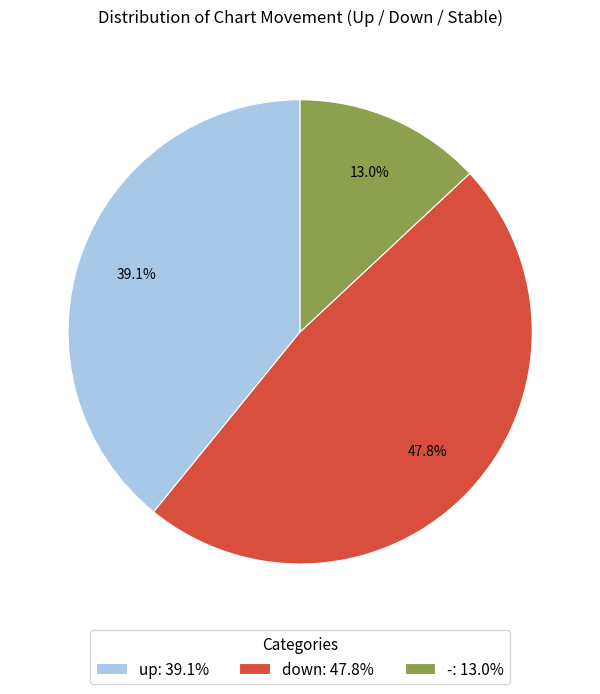

True or false: - accounts for 13% of the total.

True